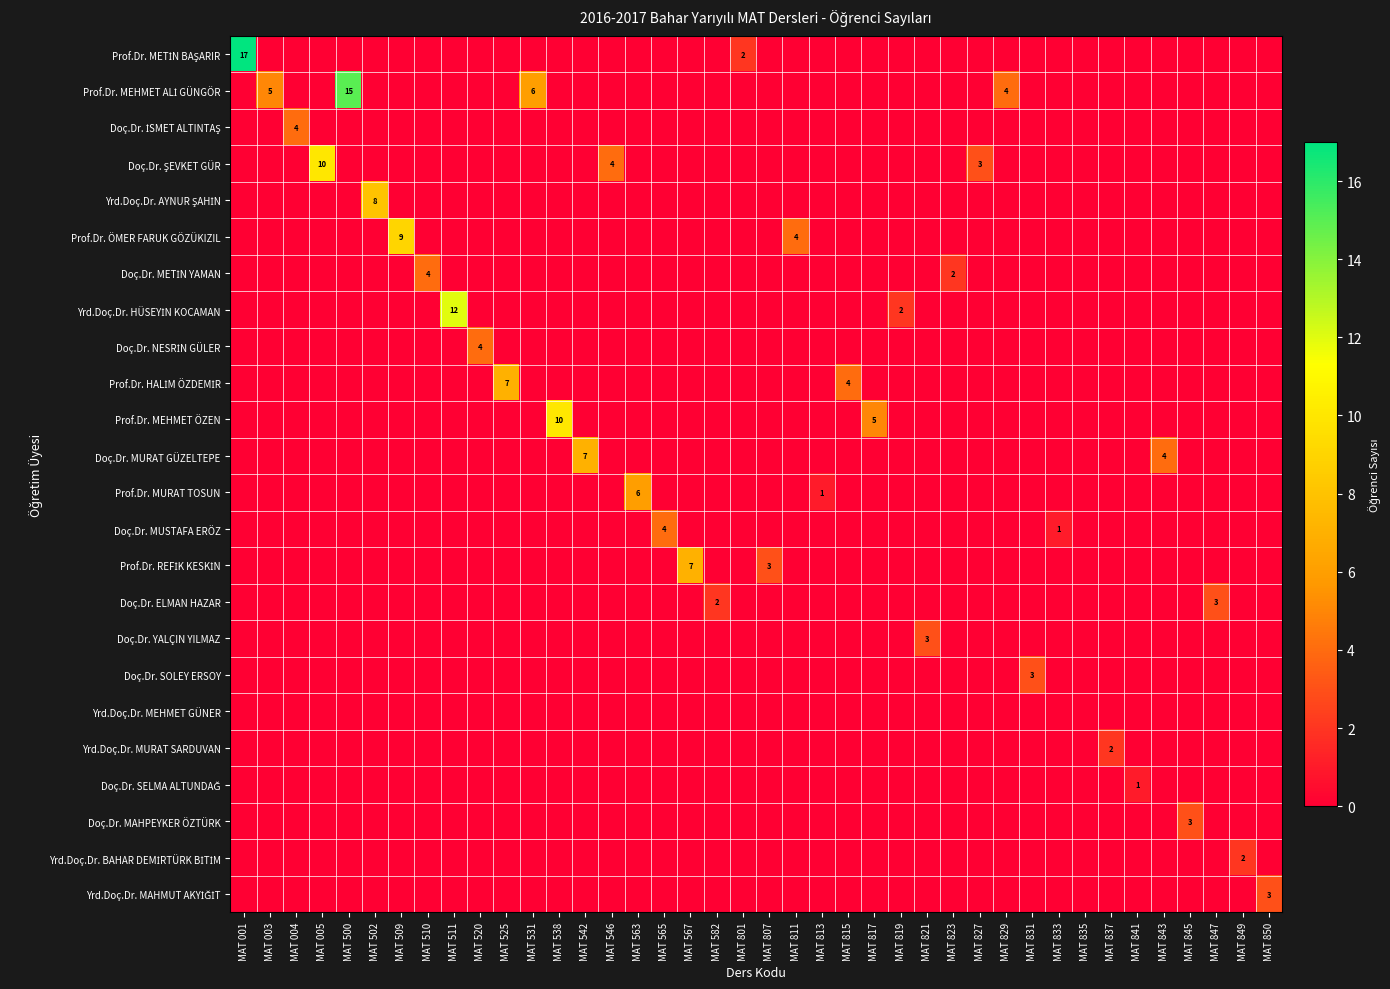

Where is row_9 nearest to the value 3?

MAT 815